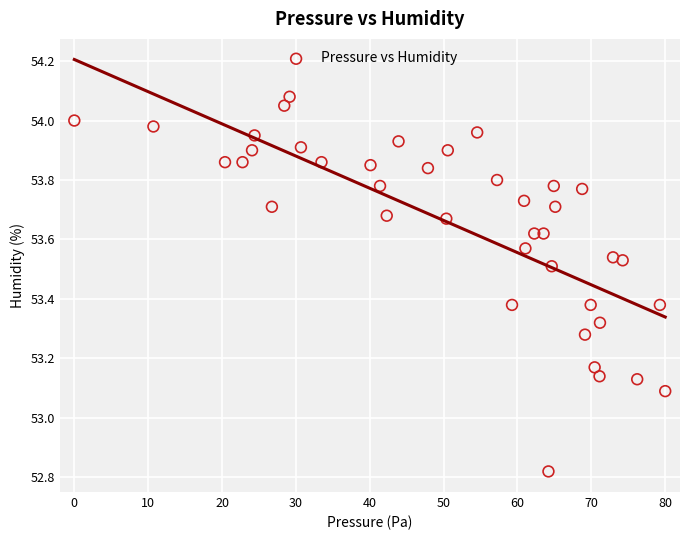

What is the range of X values (max minus min)?

80.0